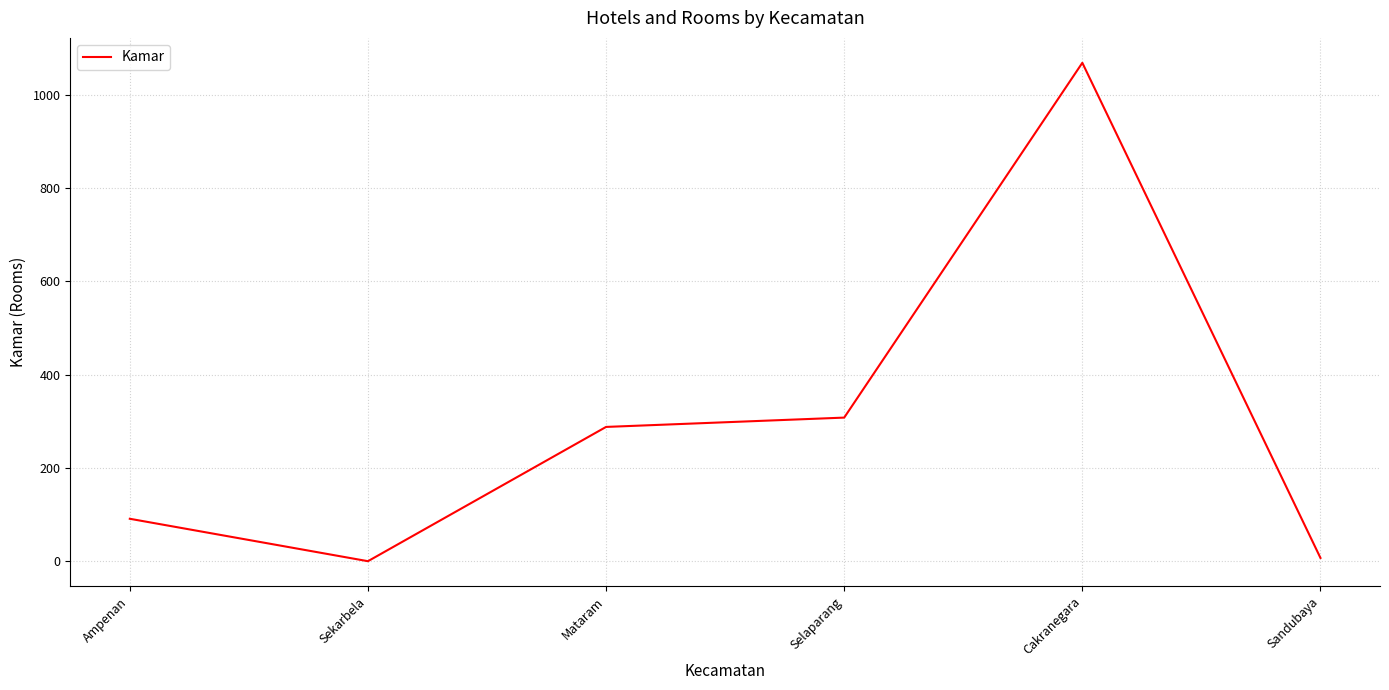

What position from the right is Mataram?

4